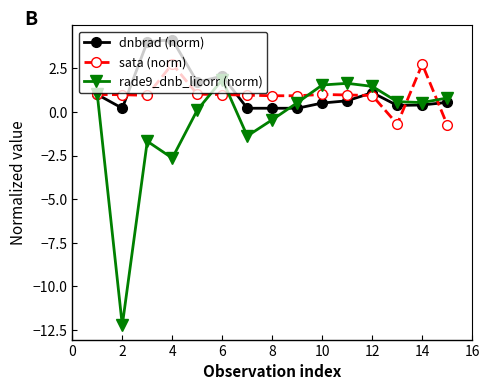

What is the smallest value displayed?

-12.2